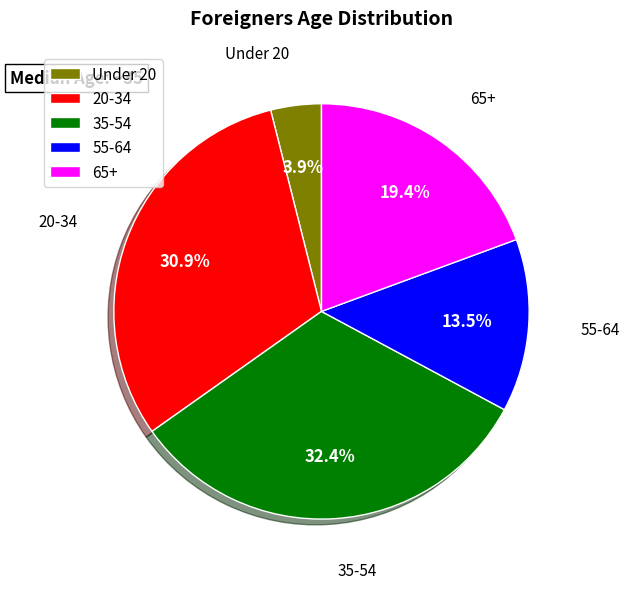

Does any single category account for the majority?

No